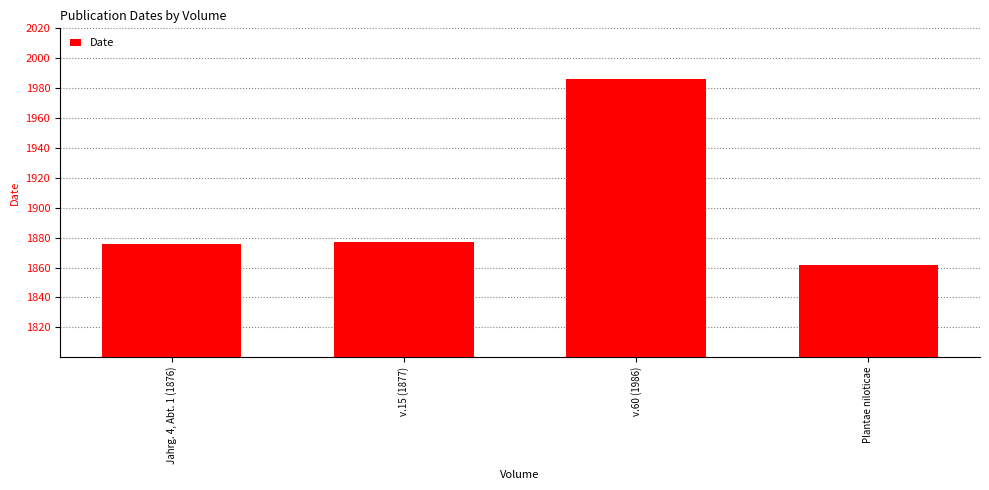

How many bars are there in total?

4